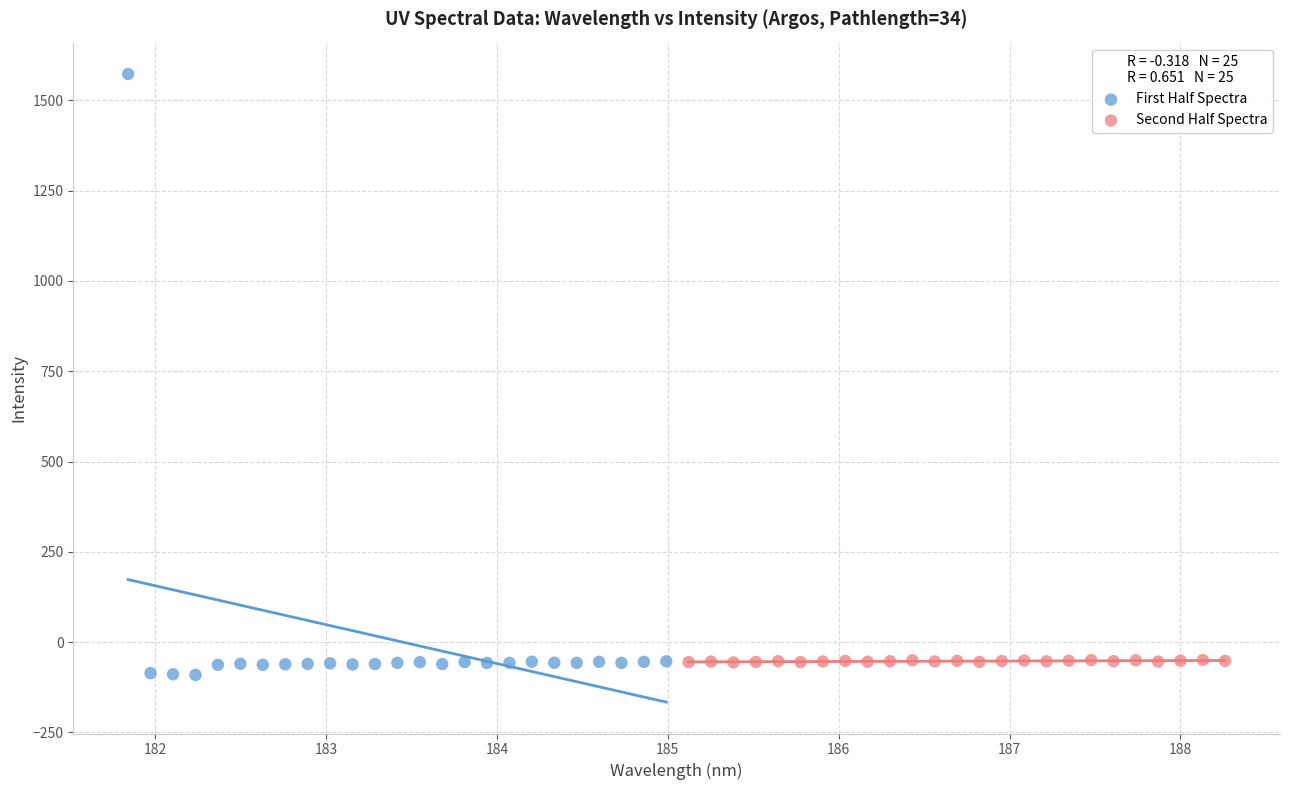

Which series contains the lowest Y value?

First Half Spectra